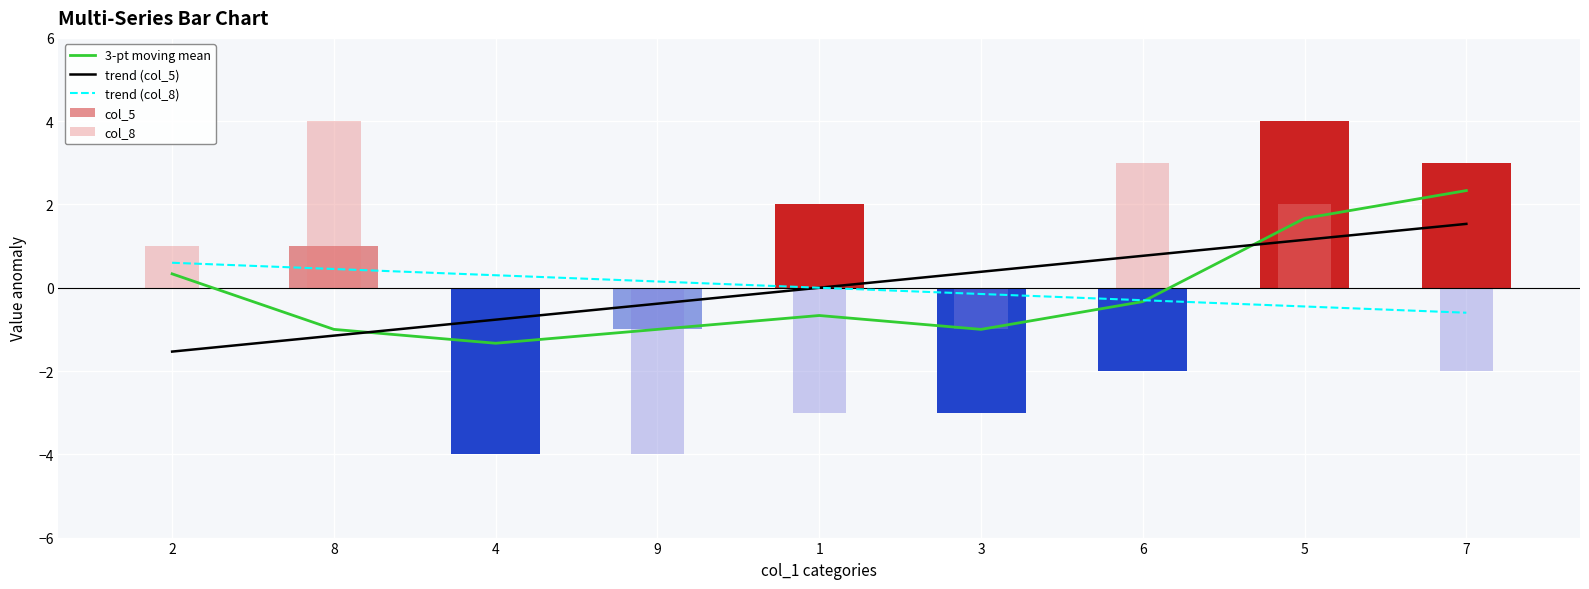

What is the average value of the 3-pt moving mean series?

-0.1